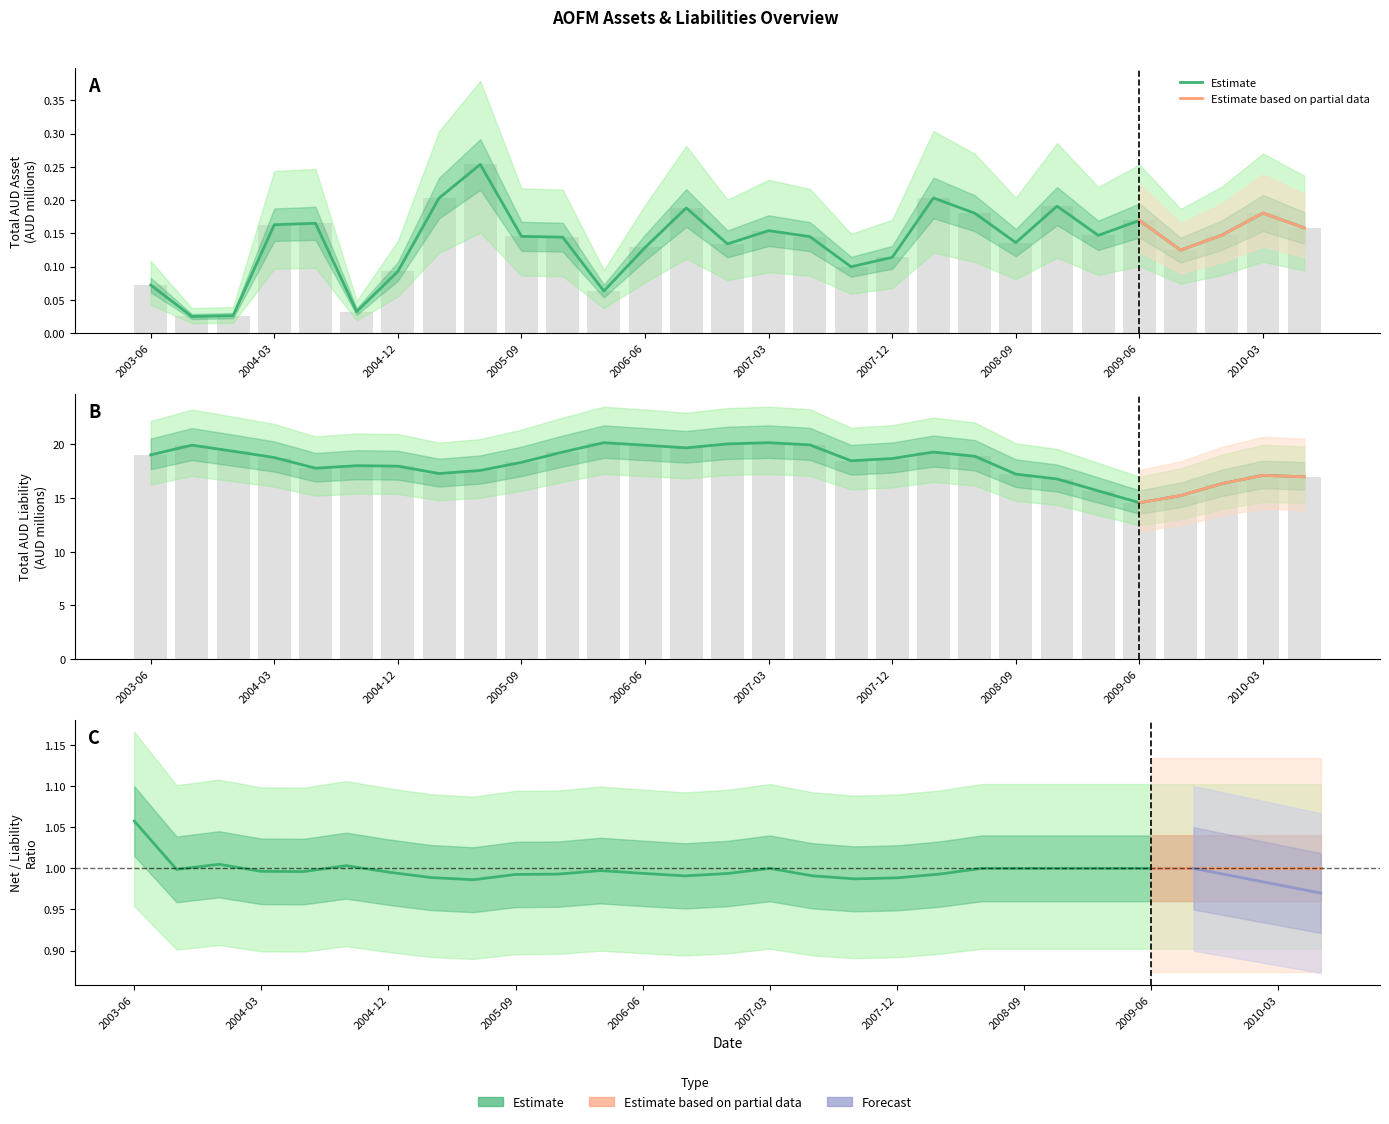

What is the minimum value for Total AUD LIABILITY?

14.6